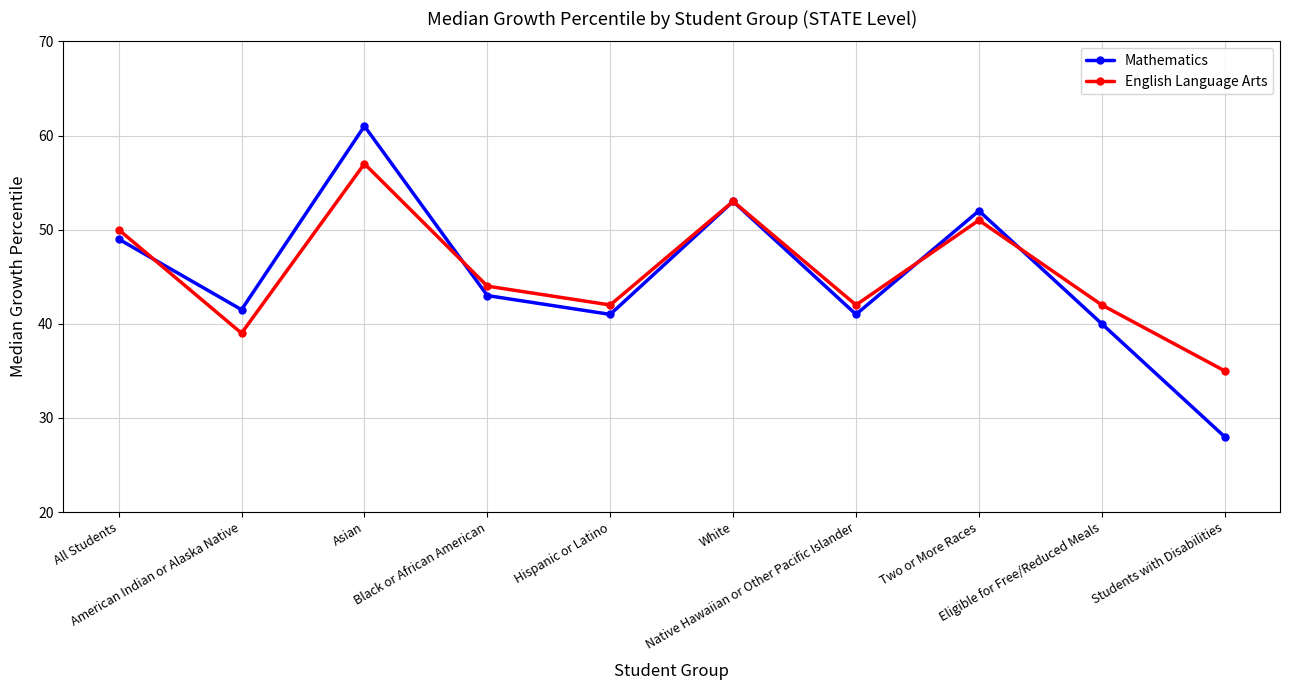

What is the label of the 3rd point from the right?

Two or More Races